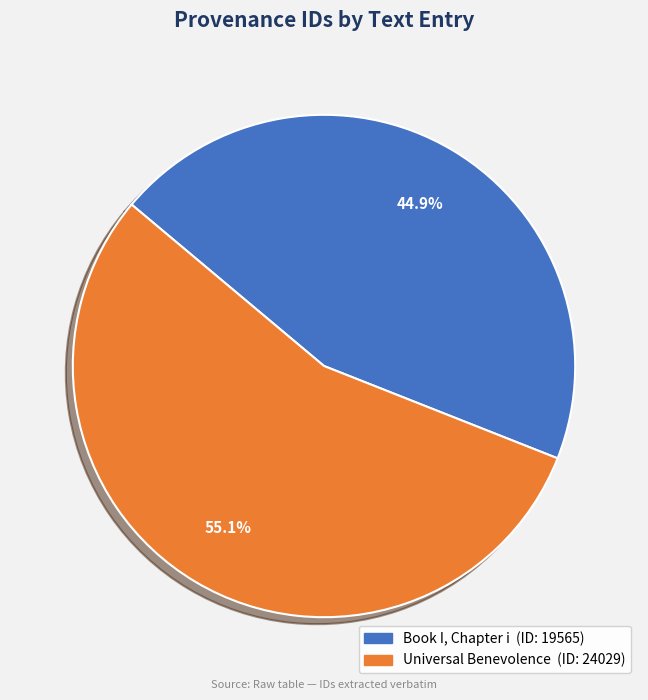

Which slice is the largest?

Universal Benevolence